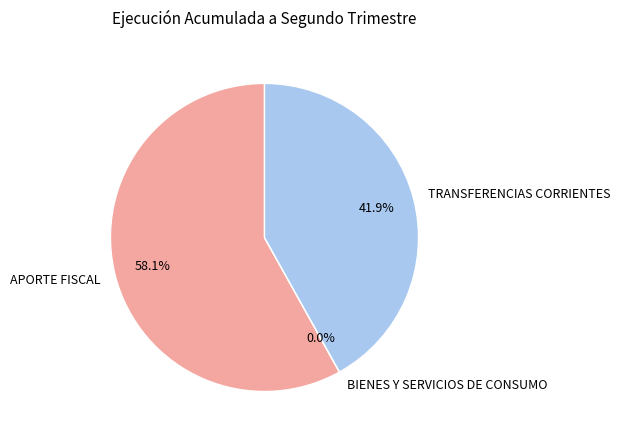

Between TRANSFERENCIAS CORRIENTES and APORTE FISCAL, which is larger?

APORTE FISCAL